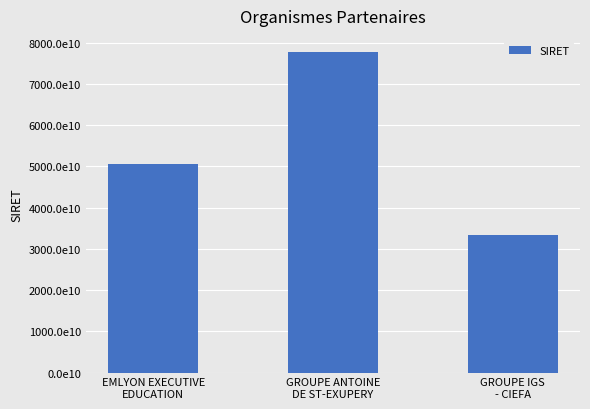

What is the label of the 3rd bar from the left?

GROUPE IGS
- CIEFA